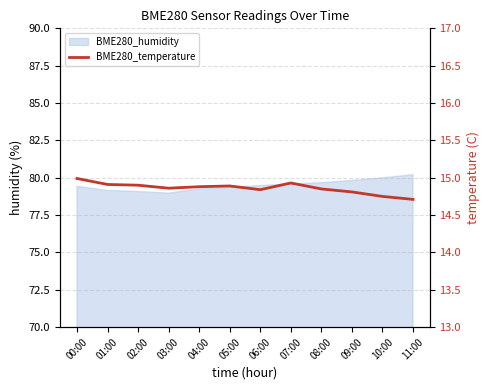

Reading left to right, what are all the values shown in this chart?

15.0	14.9	14.9	14.9	14.9	14.9	14.8	14.9	14.8	14.8	14.8	14.7